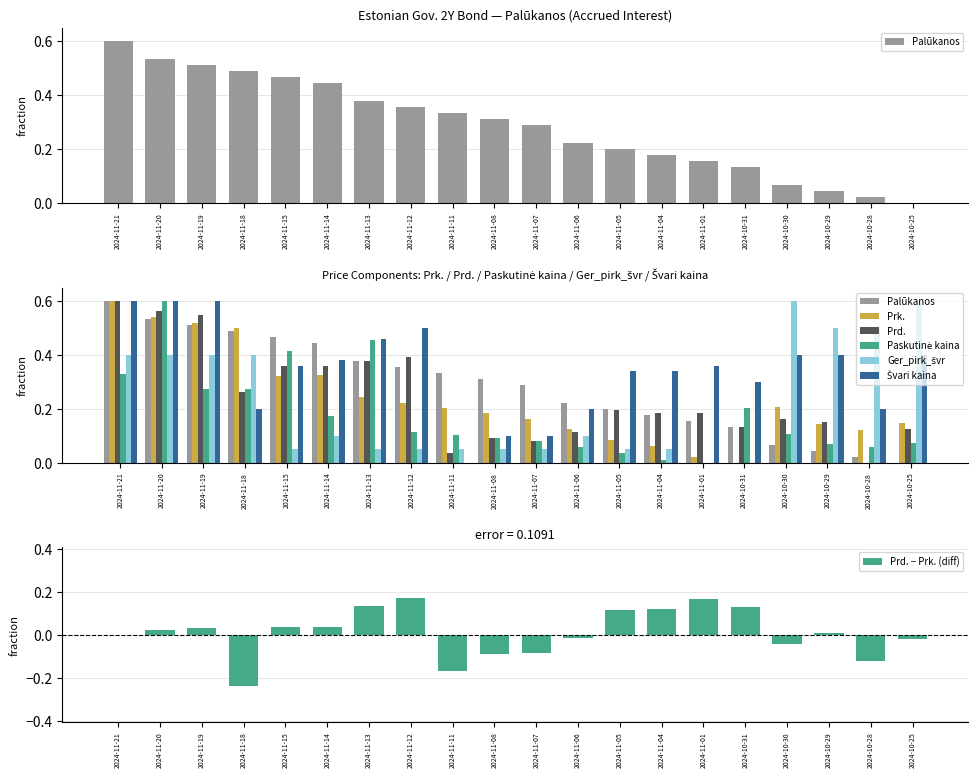

Which series changed the most between 2024-11-21 and 2024-11-15?

Ger_pirk_švr